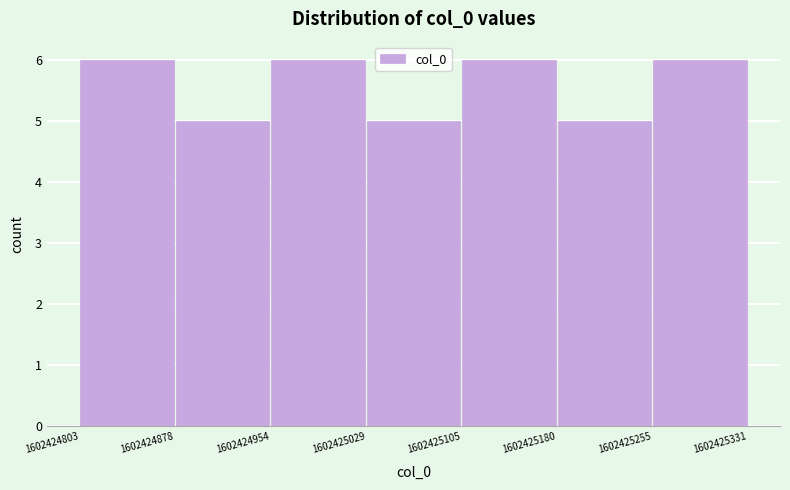

Reading left to right, list every bar in this chart as the range it spans on the x-axis followed by its height. The values are not printed on the chart, so give them approximately, as read against the axis.

1602424803 to 1602424878: 6
1602424878 to 1602424954: 5
1602424954 to 1602425029: 6
1602425029 to 1602425105: 5
1602425105 to 1602425180: 6
1602425180 to 1602425255: 5
1602425255 to 1602425331: 6